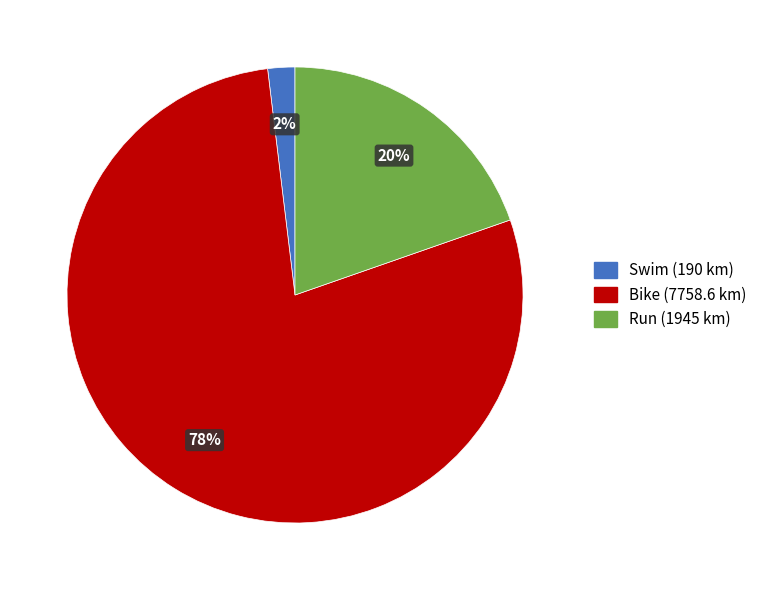

What is the largest slice in the pie chart?

Bike